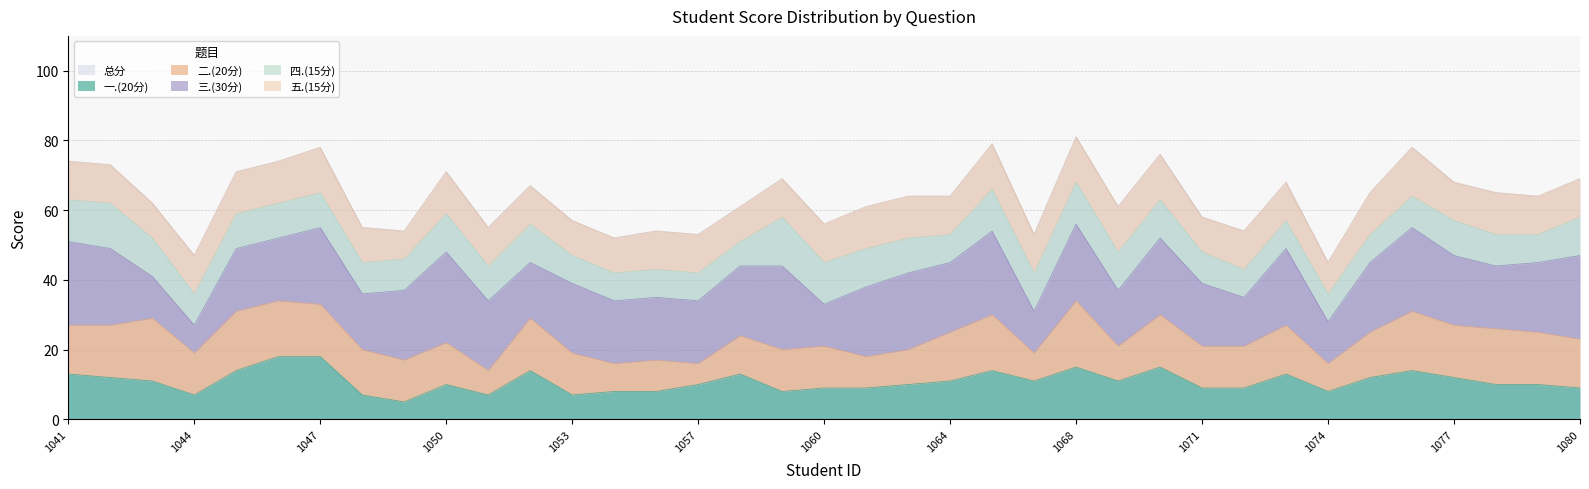

What is the sum of the 四.(15分) values at 2023101057 and 2023101065?

20